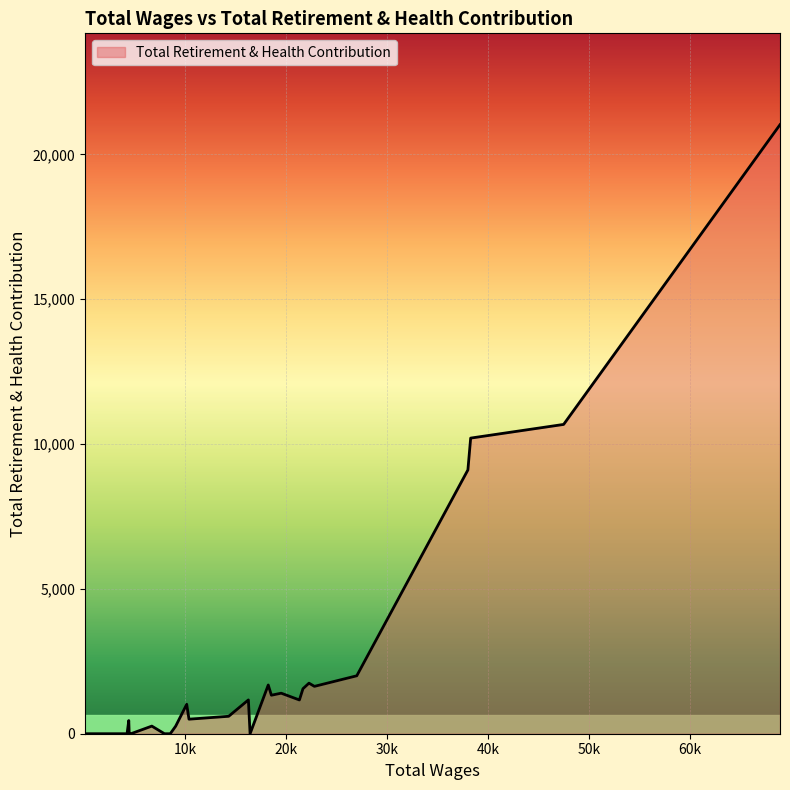

What is the difference between the maximum and minimum values?

21024